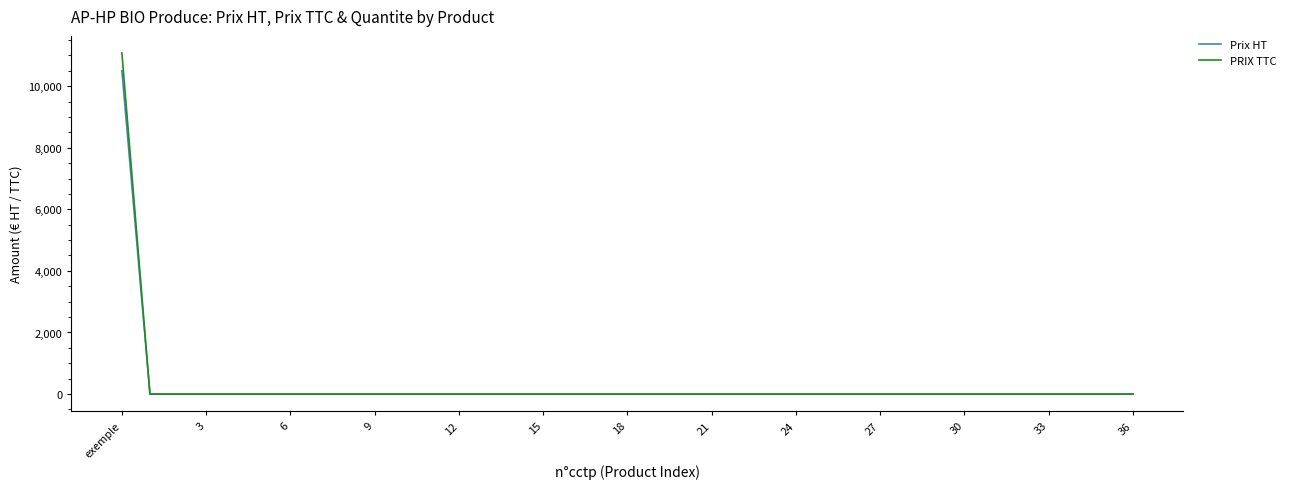

What is the greatest value displayed?

11077.5